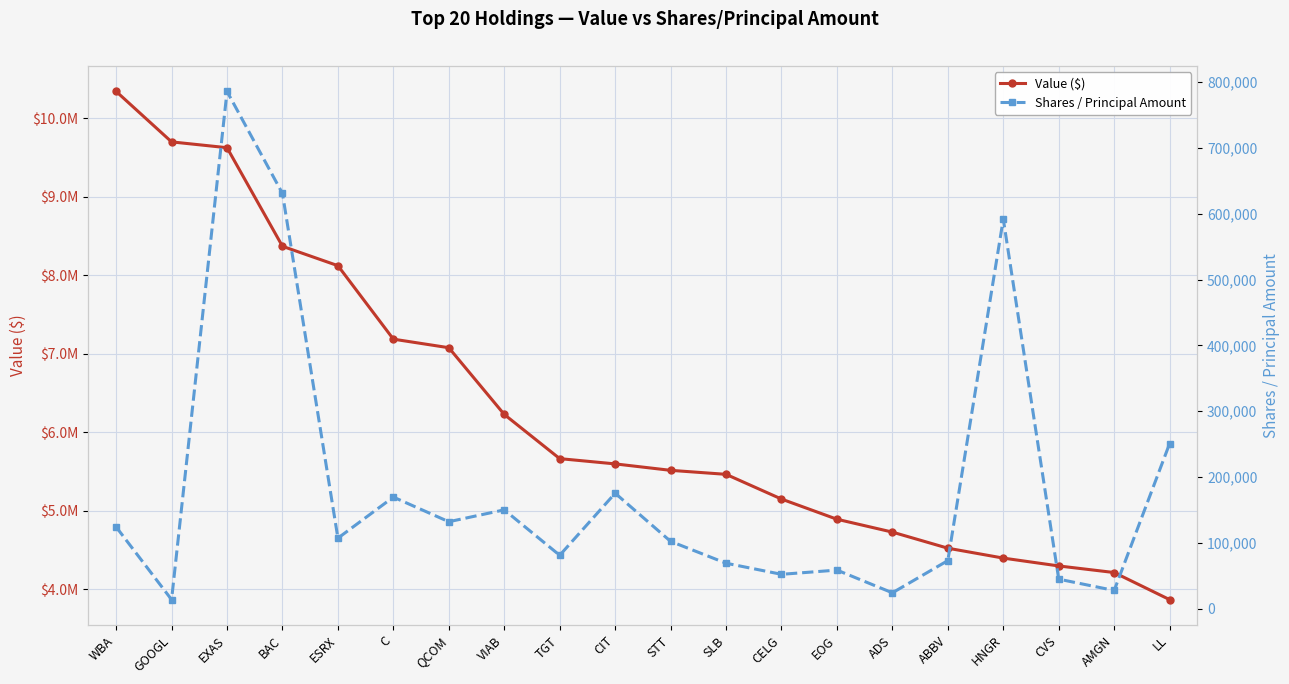

What are all the series names shown in the legend?

Value ($), Shares / Principal Amount